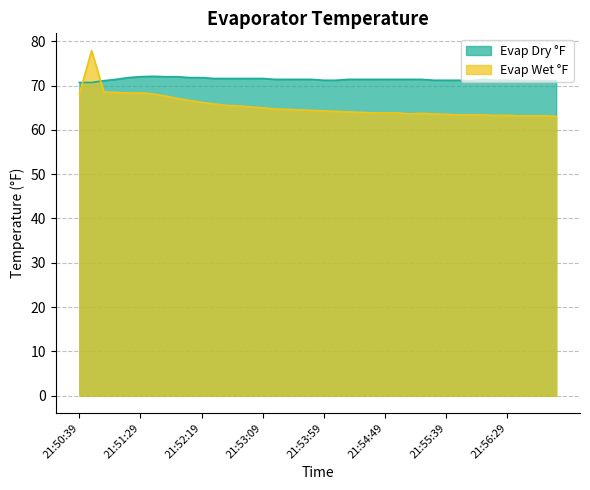

What is the total value across all series at 21:54:39?

135.2